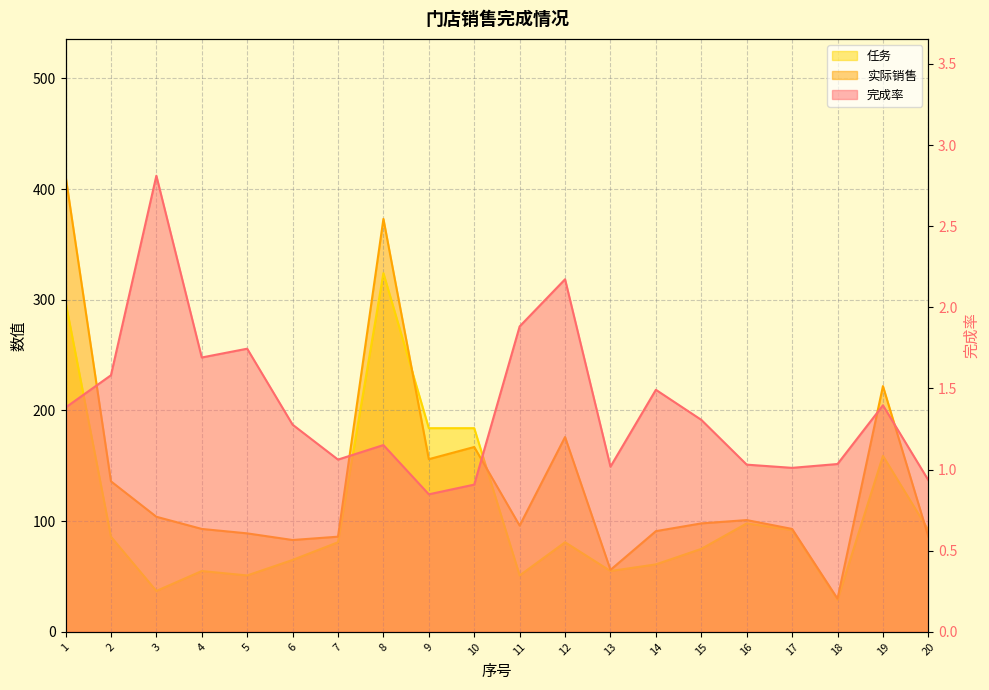

Is the value of 实际销售 at 1 greater than the value of 任务 at 10?

Yes